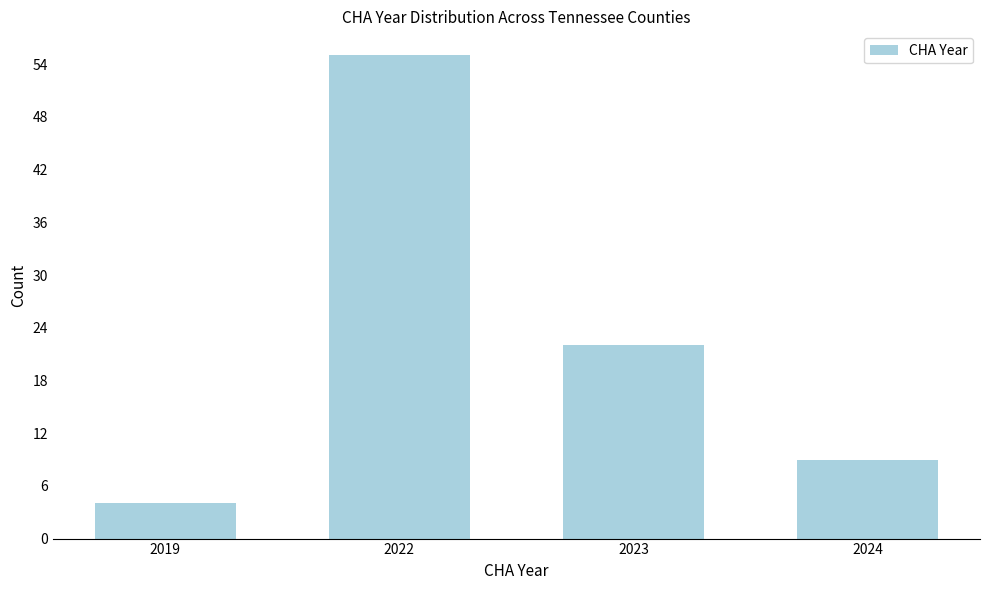

Reading right to left, what are all the values shown in this chart?

2024=9	2023=22	2022=55	2019=4